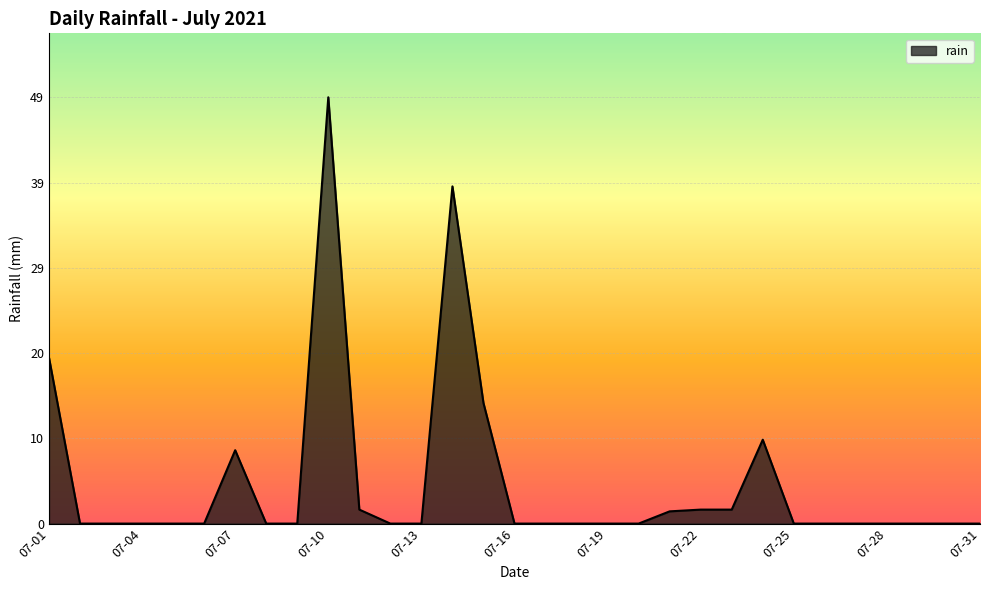

What is the maximum value shown in the chart?

48.8